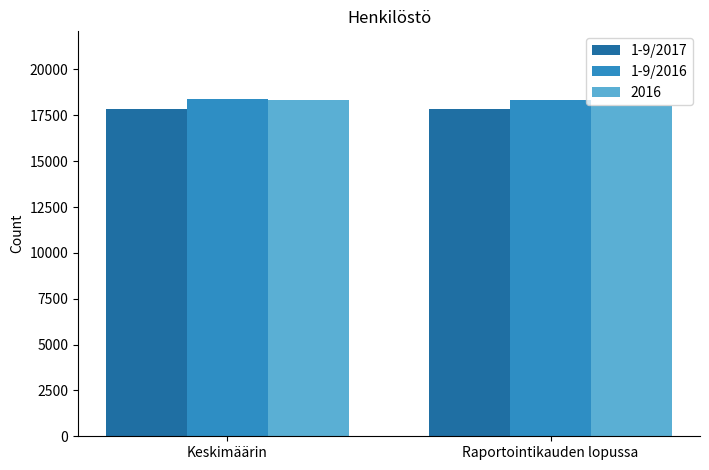

How many data points does each series have?

2